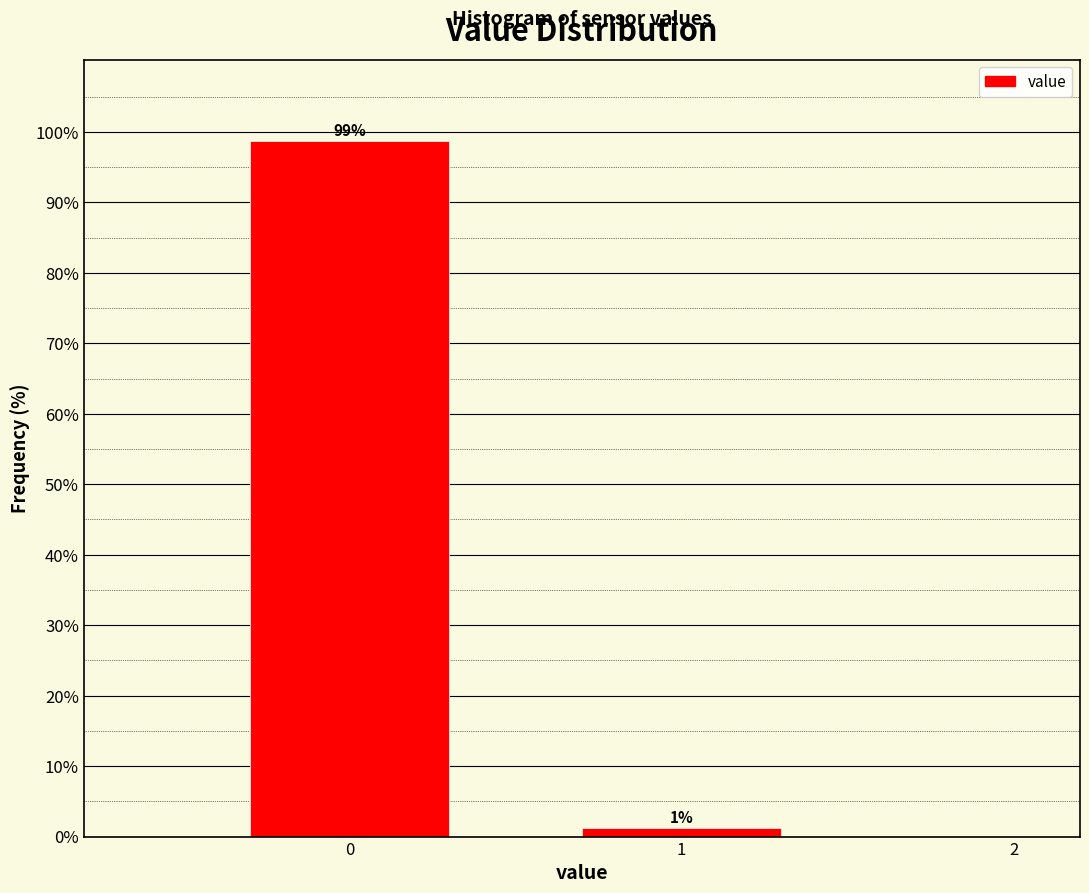

What is the value of the 1st bar from the left?

98.7